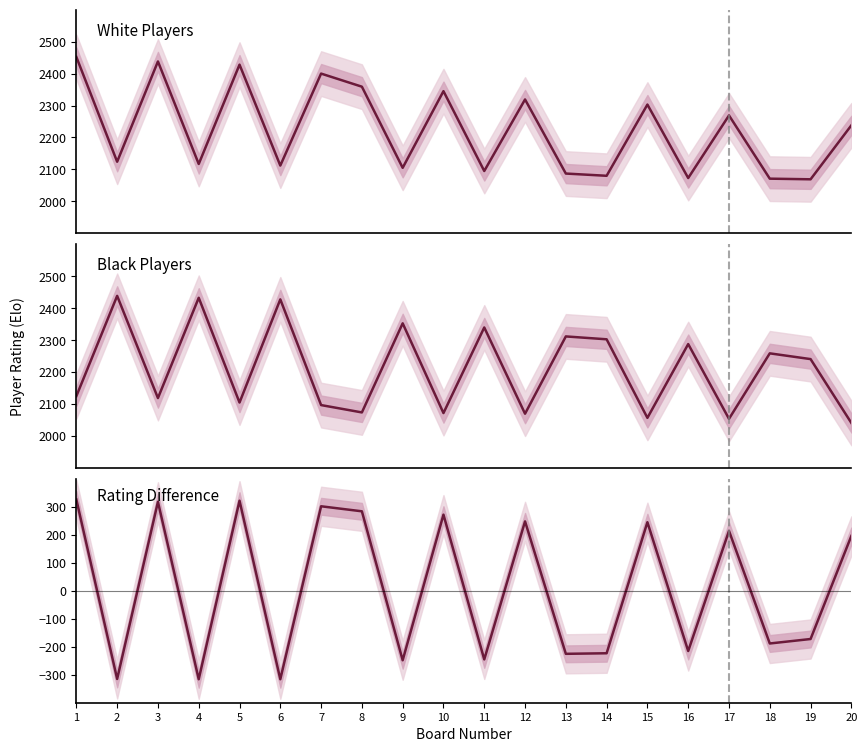

At which category does White Player Ratings reach its first local peak?

3